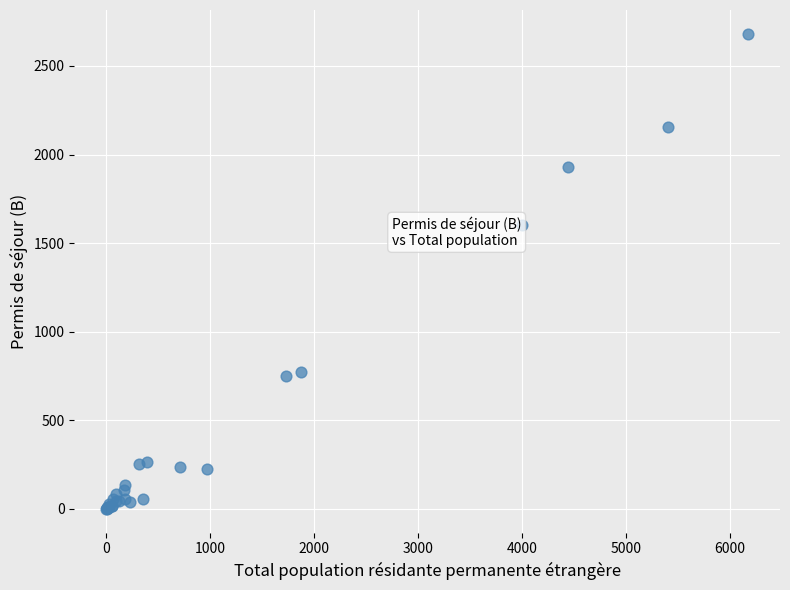

What Y value in the scatter plot is closest to 1341?

1601